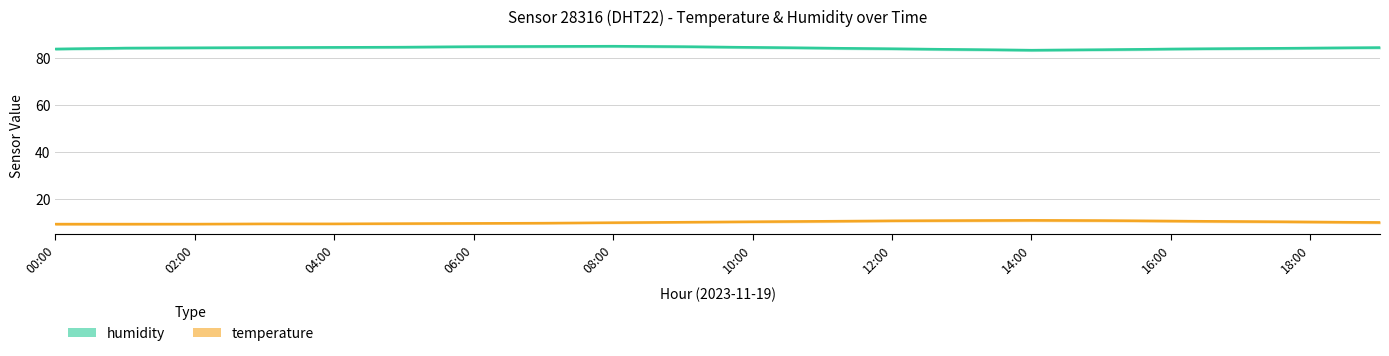

True or false: temperature has more than 1 interior local peaks.

False